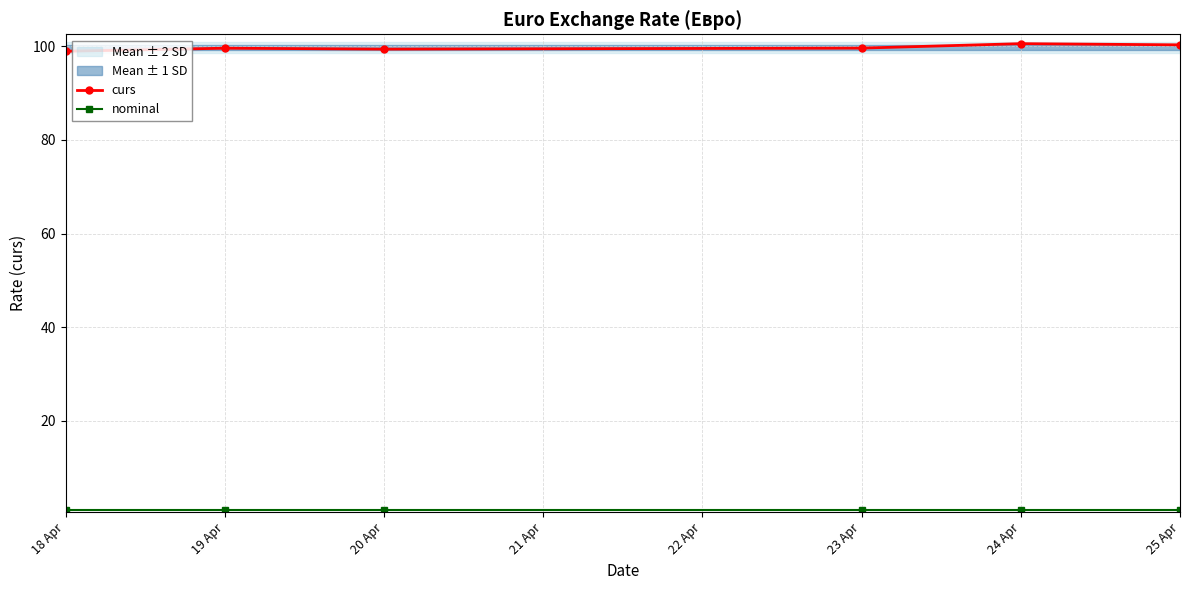

True or false: curs has a value of 35.3 at 20 Apr.

False